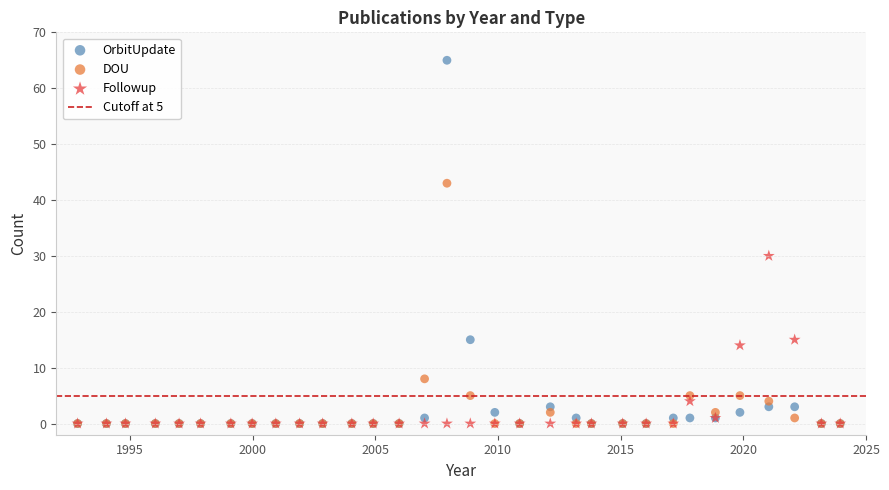

In the OrbitUpdate series, what Y value is closest to 32?

15